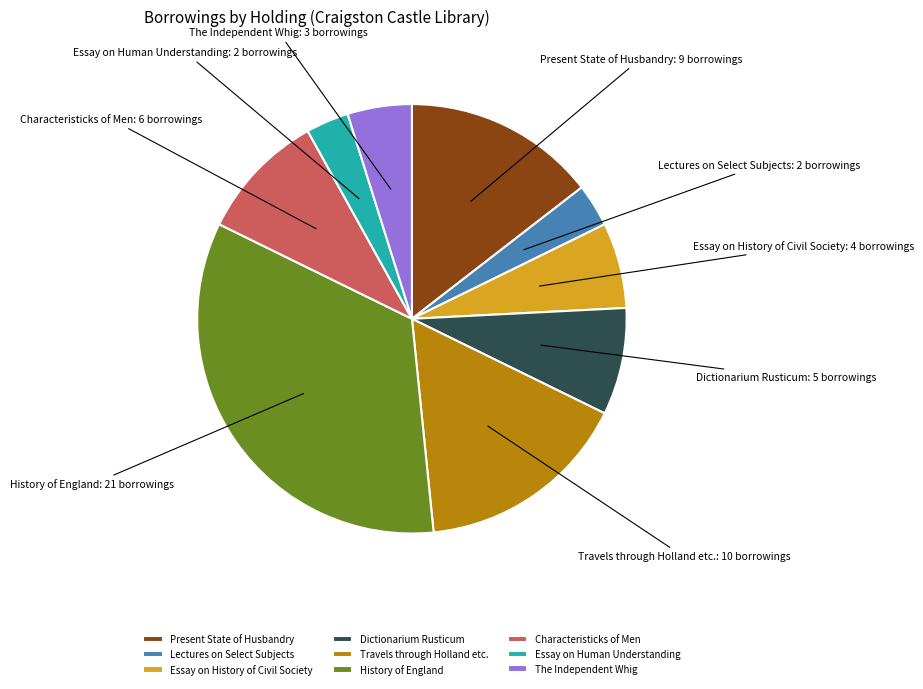

Which has a higher value, Dictionarium Rusticum or Characteristicks of Men?

Characteristicks of Men